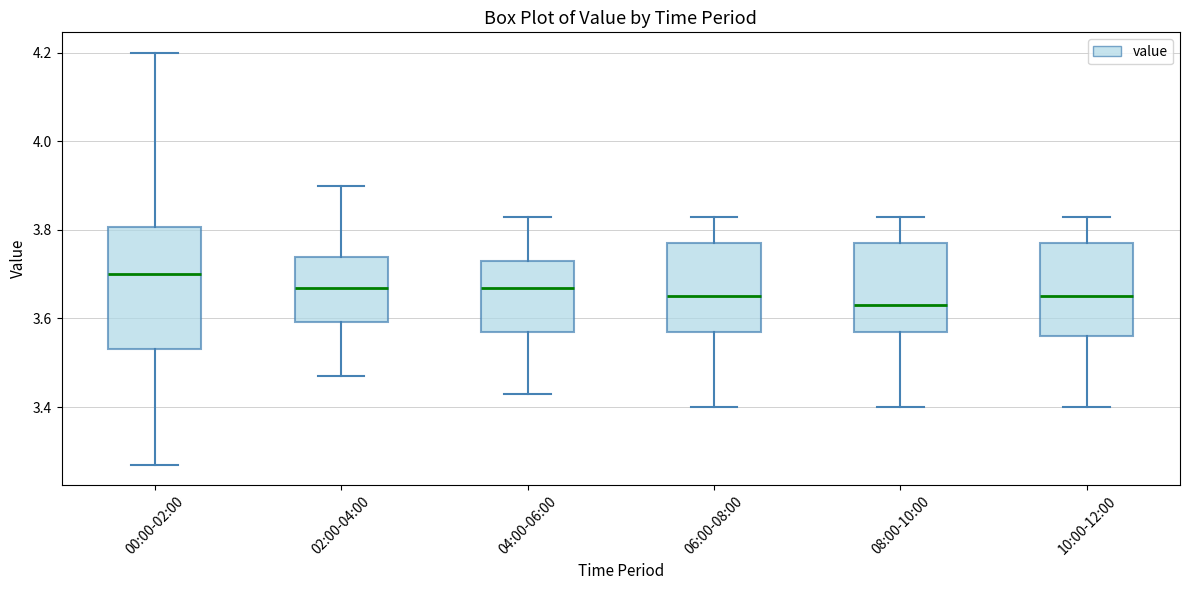

Which box is the tallest, from its lower edge to its upper edge?

00:00-02:00